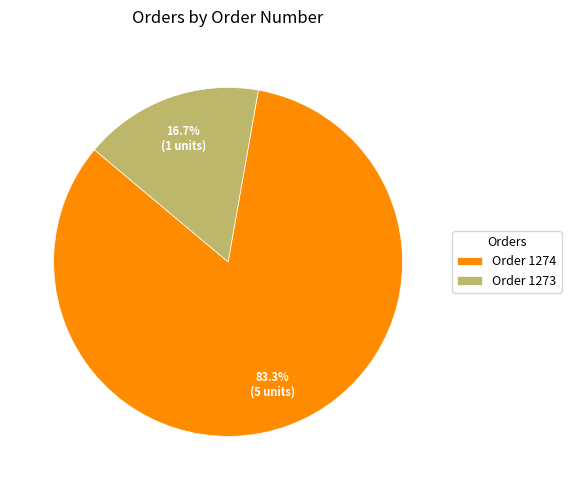

What is the ratio of the value at Order 1274 to the value at Order 1273?

5.0